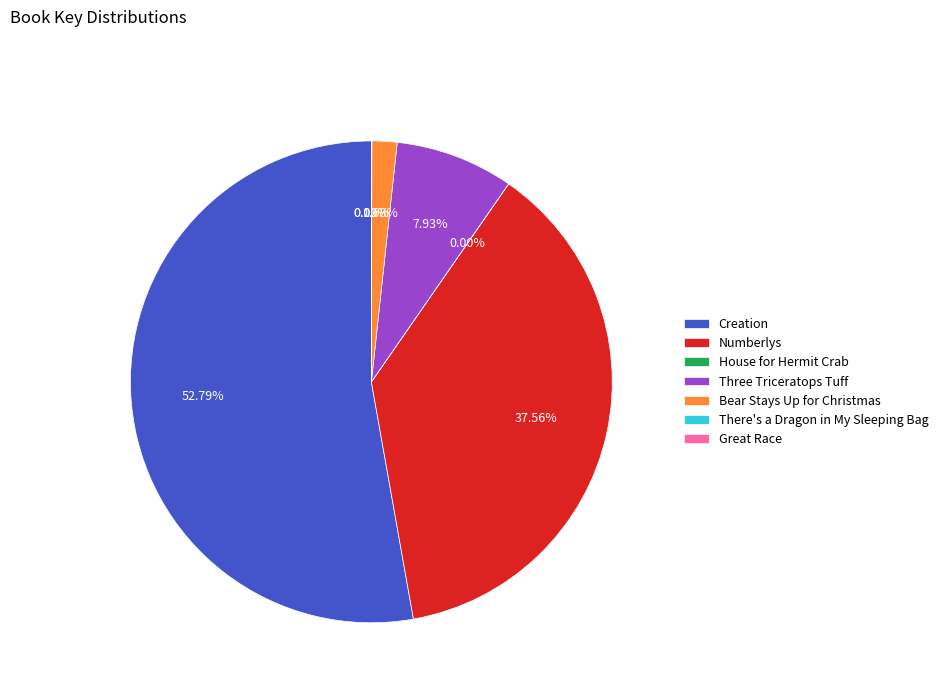

Which slice represents more than half of the pie?

Creation